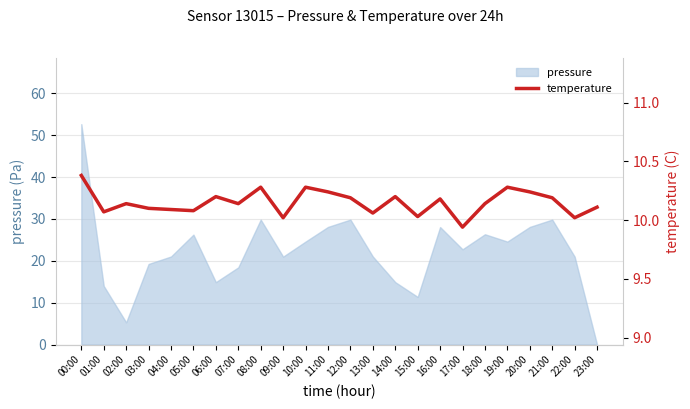

Which category has the lowest value across all series?

17:00